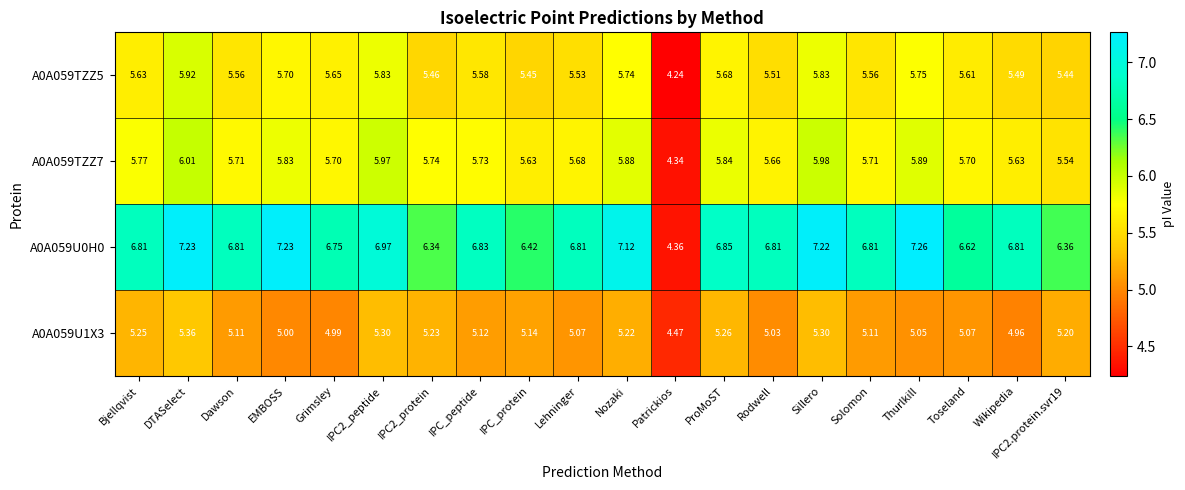

At which label is A0A059U1X3 closest to 4?

Patrickios